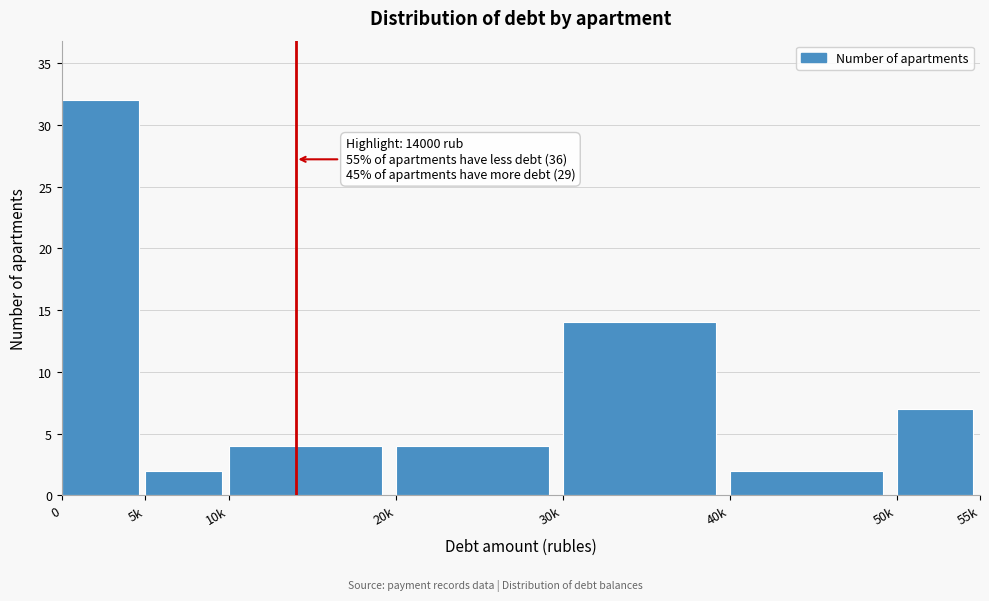

Reading left to right, what are all the values shown in this chart?

32	2	4	4	14	2	7